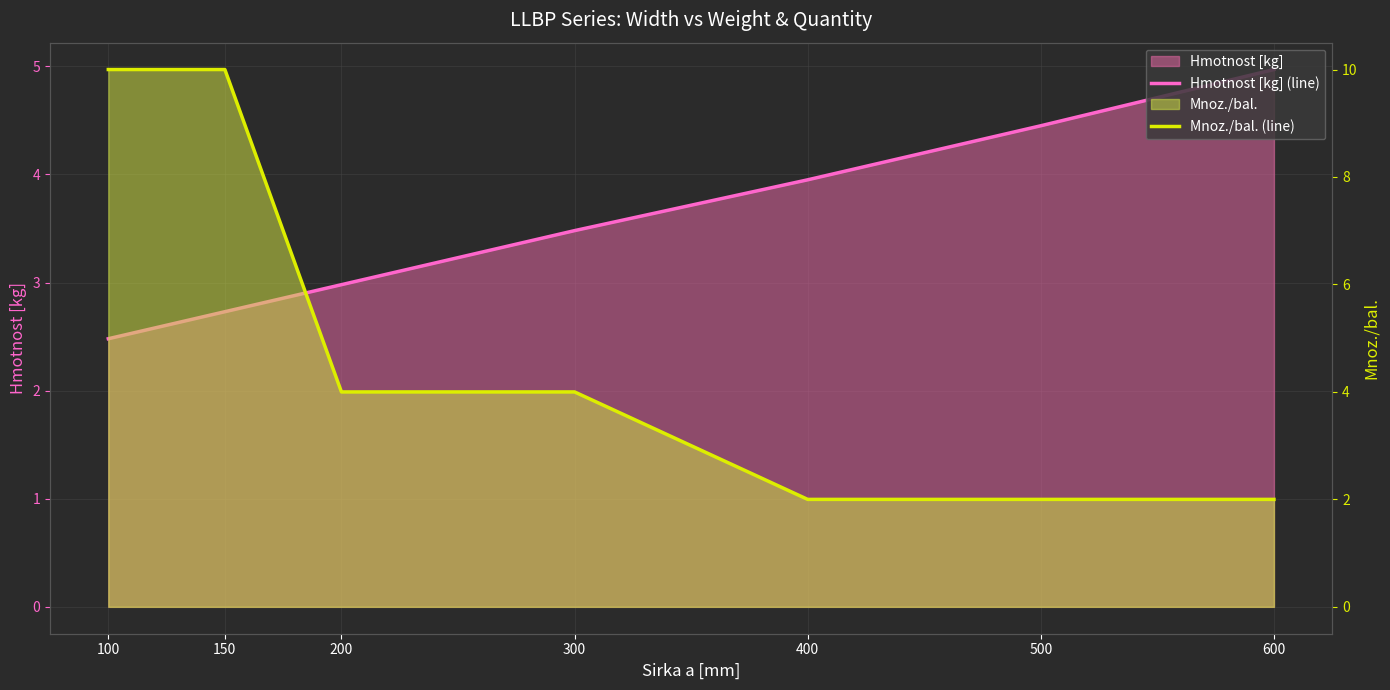

True or false: Mnoz./bal. (line) has more than 2 points higher than both neighbors.

False